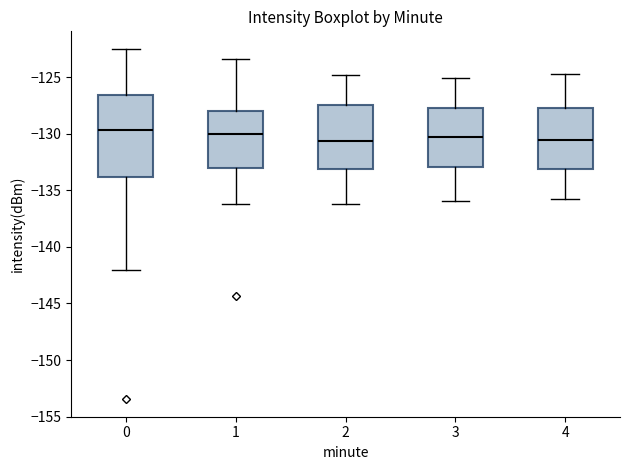

Reading left to right, read every box against the y-axis: the position of its median line, the range the box covers, and the ends of its whiskers. The values are not printed on the chart, so give them approximately, as read against the axis.

0: median -129.5, box -134.0 to -126.5, whiskers -142.0 to -122.5
1: median -130.0, box -133.0 to -128.0, whiskers -136.0 to -123.5
2: median -130.5, box -133.0 to -127.5, whiskers -136.0 to -125.0
3: median -130.0, box -133.0 to -127.5, whiskers -136.0 to -125.0
4: median -130.5, box -133.0 to -127.5, whiskers -136.0 to -124.5